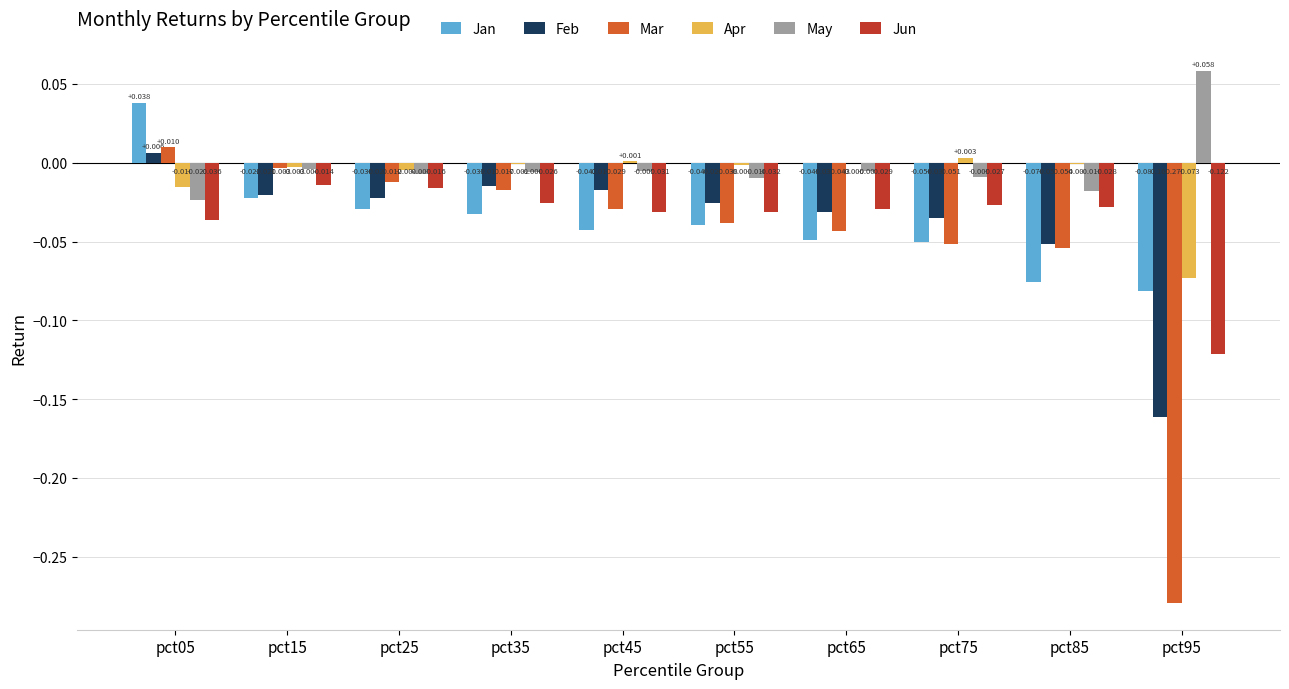

Which series has the largest total across all categories?

May